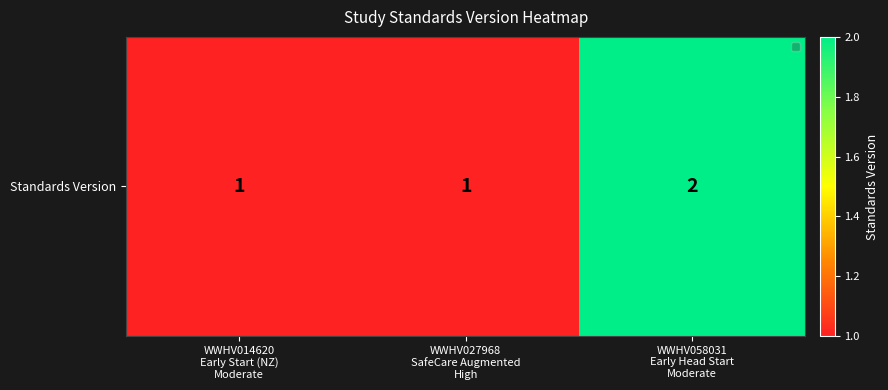

List the labels in order of value, smallest first.

WWHV014620
Early Start (NZ)
Moderate, WWHV027968
SafeCare Augmented
High, WWHV058031
Early Head Start
Moderate